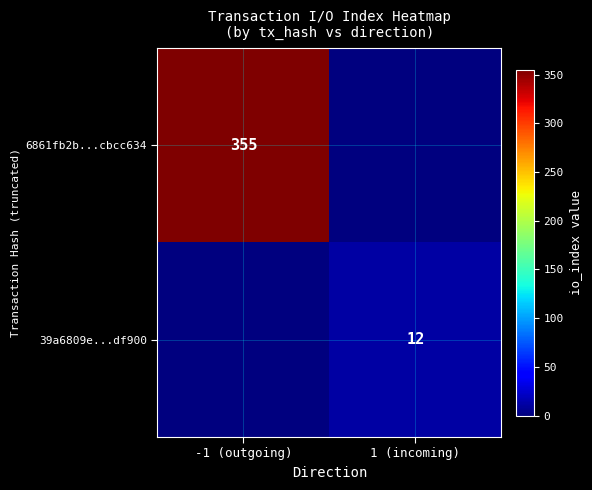

Is it true that 39a6809e...df900 equals 5 at 1 (incoming)?

False